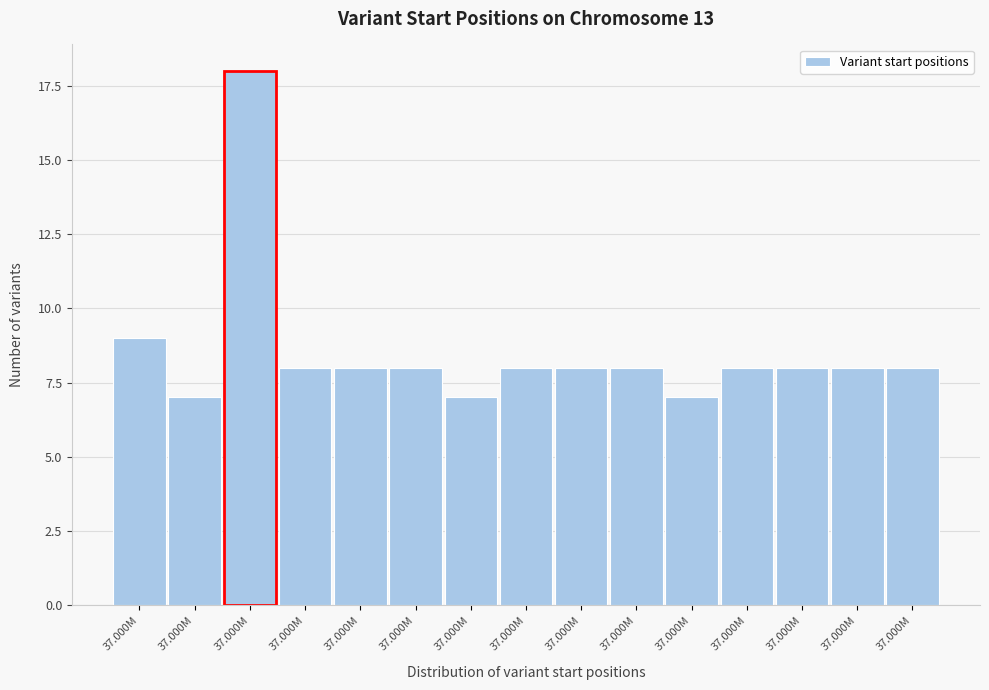

How many data points does each series have?

15